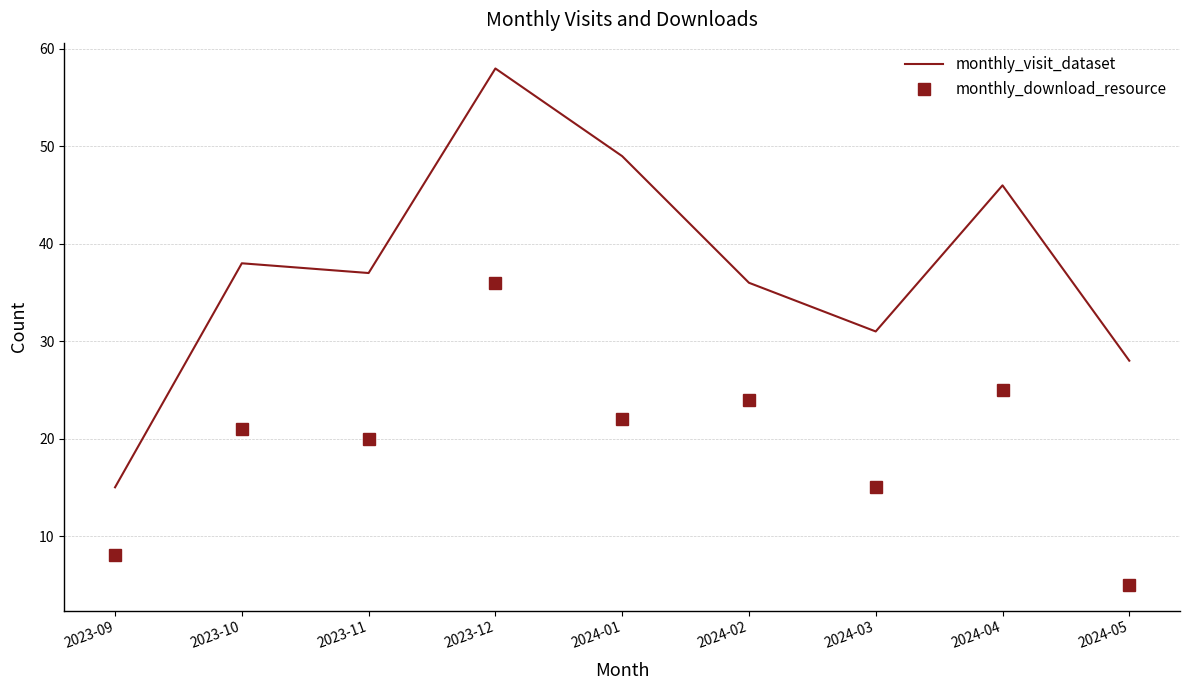

True or false: monthly_download_resource has more than 1 interior local peaks.

True